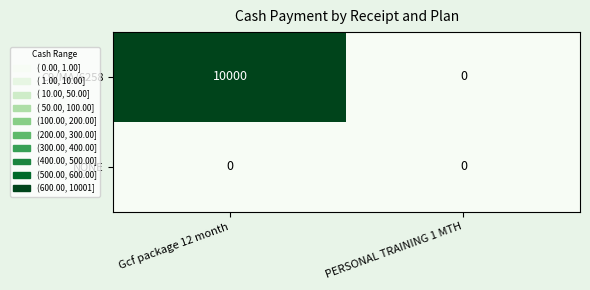

Which label corresponds to the largest value in the chart?

Gcf package 12 month